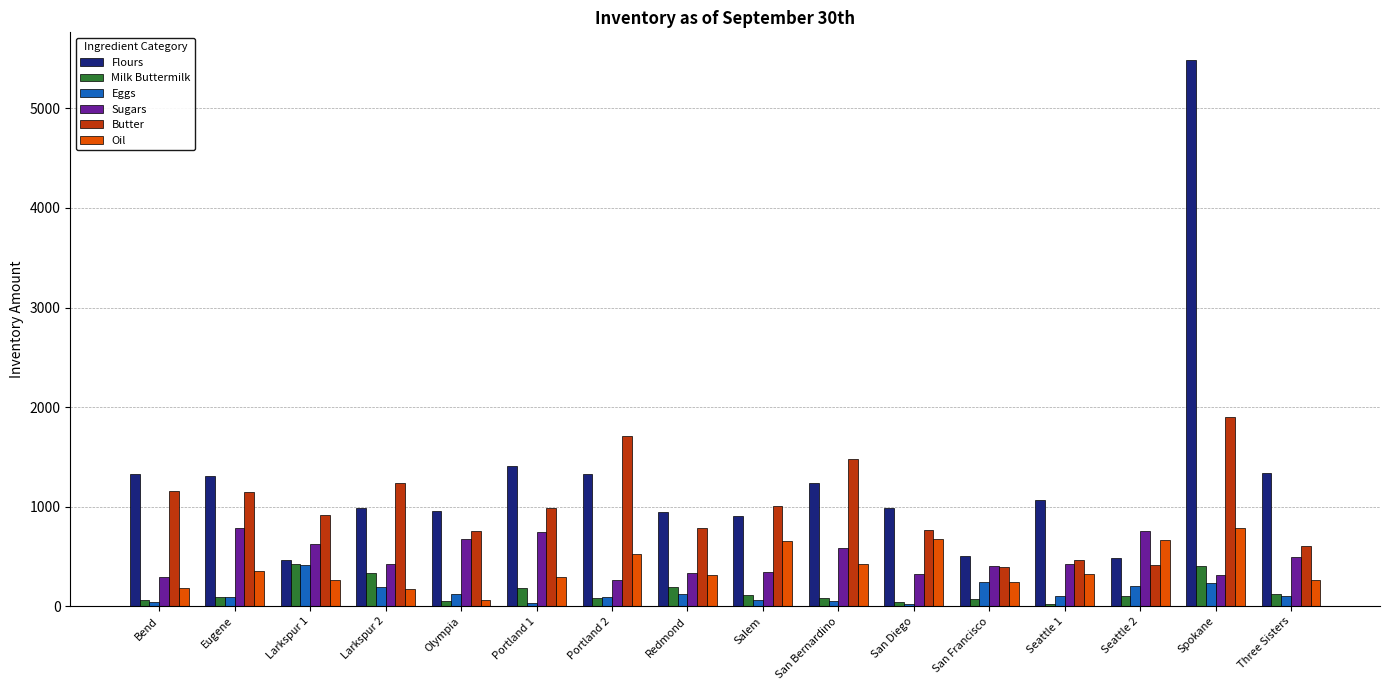

True or false: Butter has a value of 623.6 at Portland 2.

False